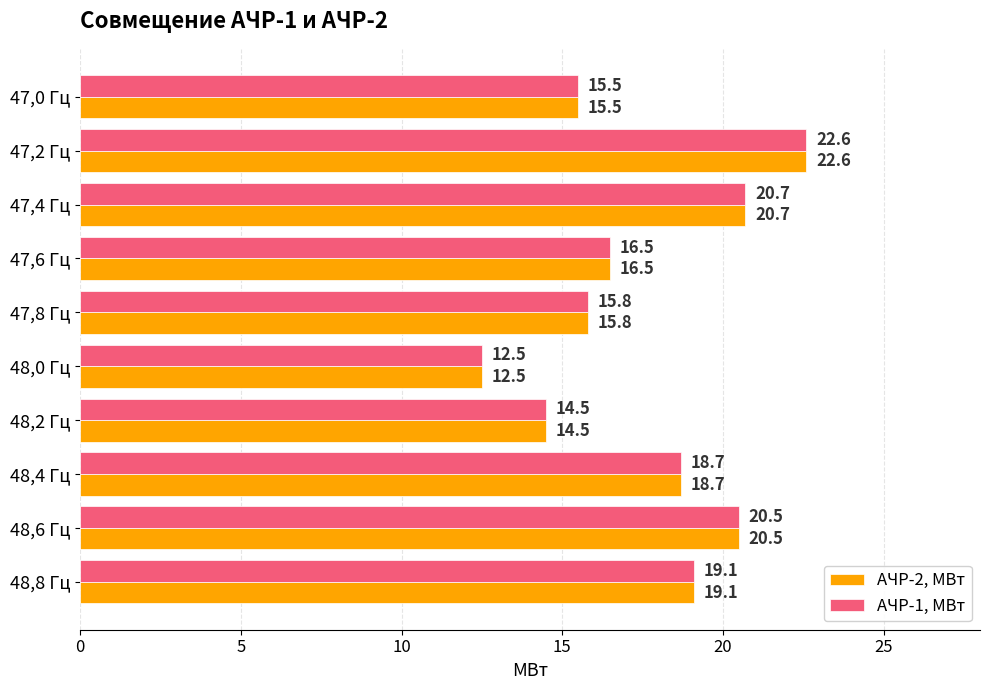

At which label does АЧР-2, МВт reach its peak?

47,2 Гц